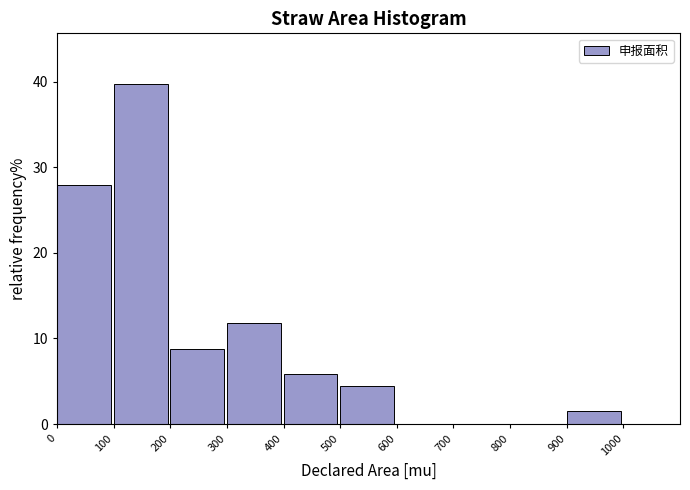

Reading left to right, list every bar in this chart as the range it spans on the x-axis followed by its height. The values are not printed on the chart, so give them approximately, as read against the axis.

0 to 100: 28
100 to 200: 40
200 to 300: 9
300 to 400: 12
400 to 500: 6
500 to 600: 4
600 to 700: 0
700 to 800: 0
800 to 900: 0
900 to 1000: 1